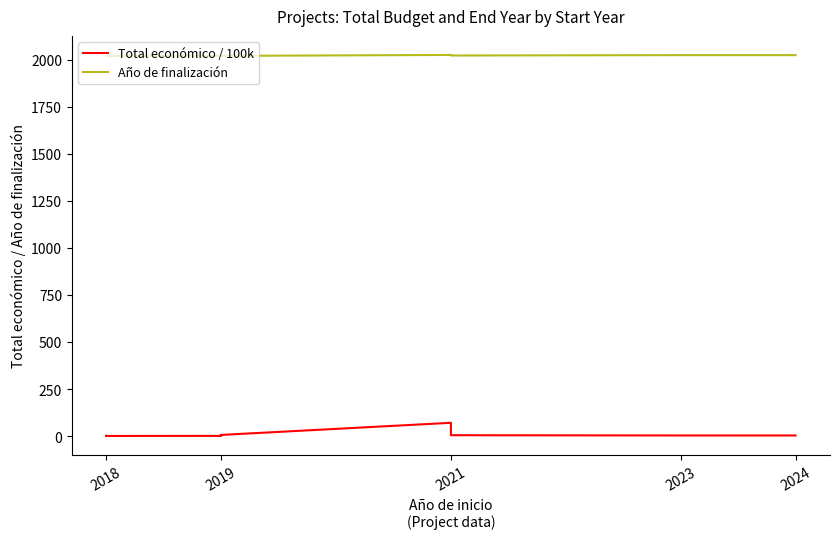

What is the sum of all Total económico / 100k values?

101.8